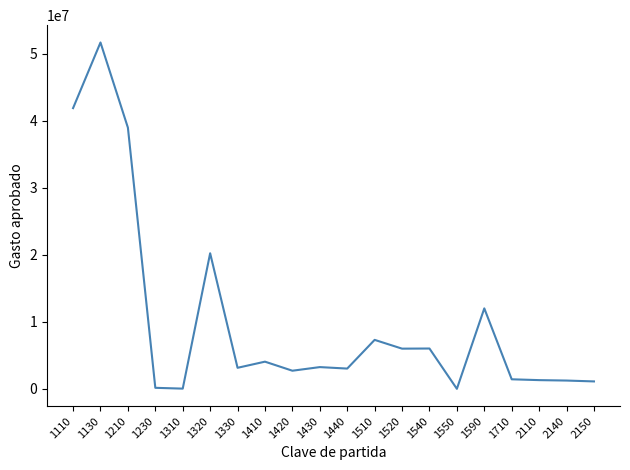

Is it true that the value at 1590 is 15833914?

False